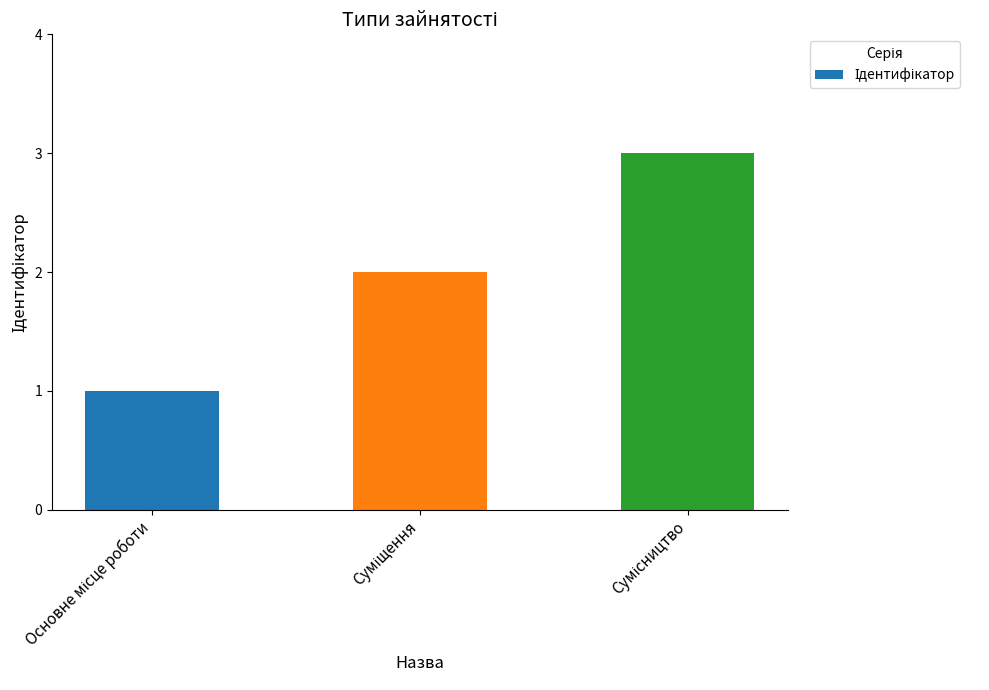

What is the greatest value displayed?

3